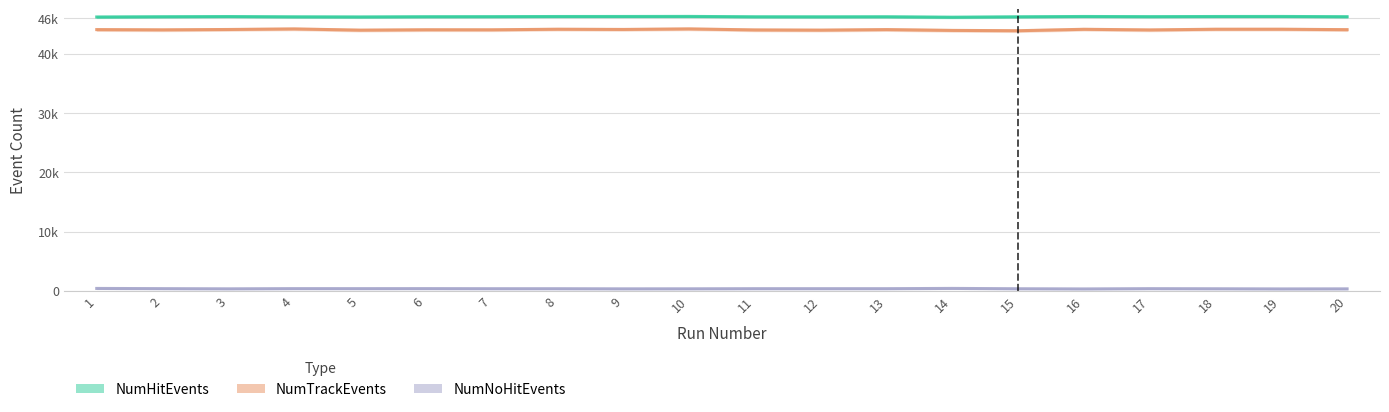

Does the chart have visible grid lines?

Yes